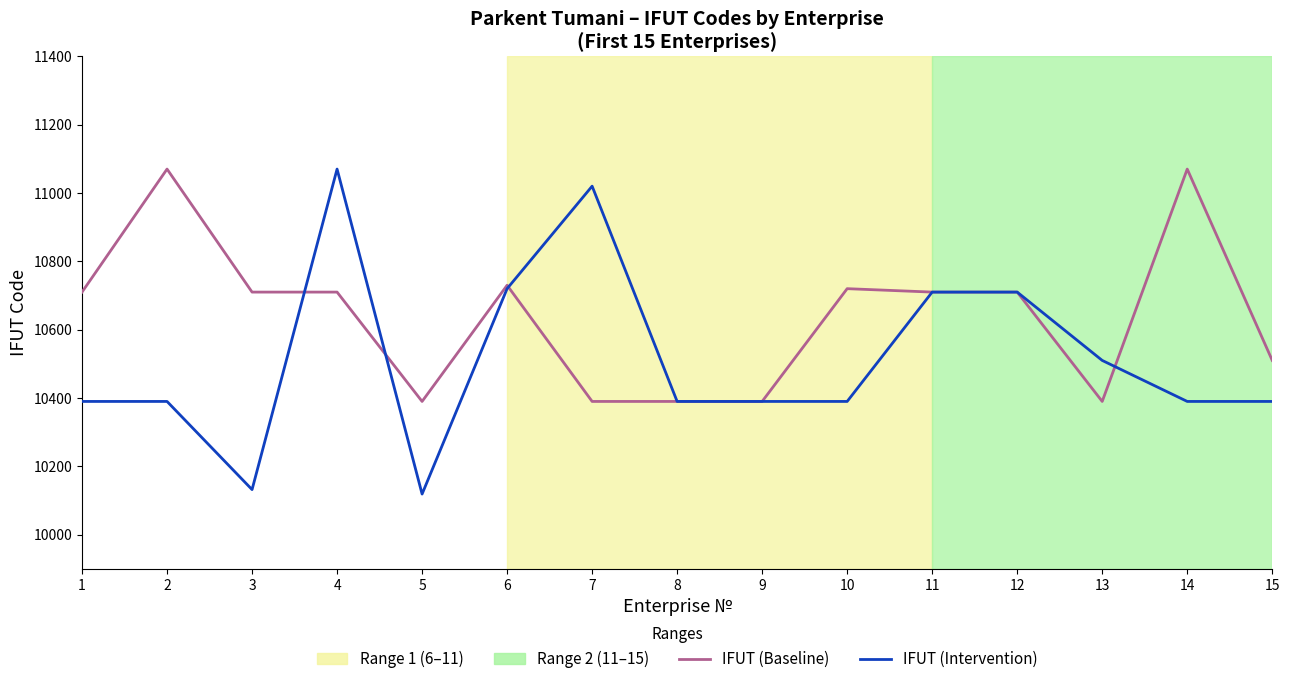

True or false: IFUT (Baseline) has more than 0 points higher than both neighbors.

True